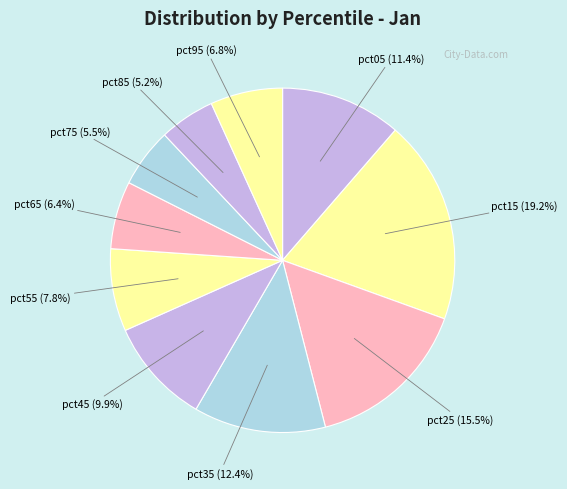

How many slices are in this pie chart?

10